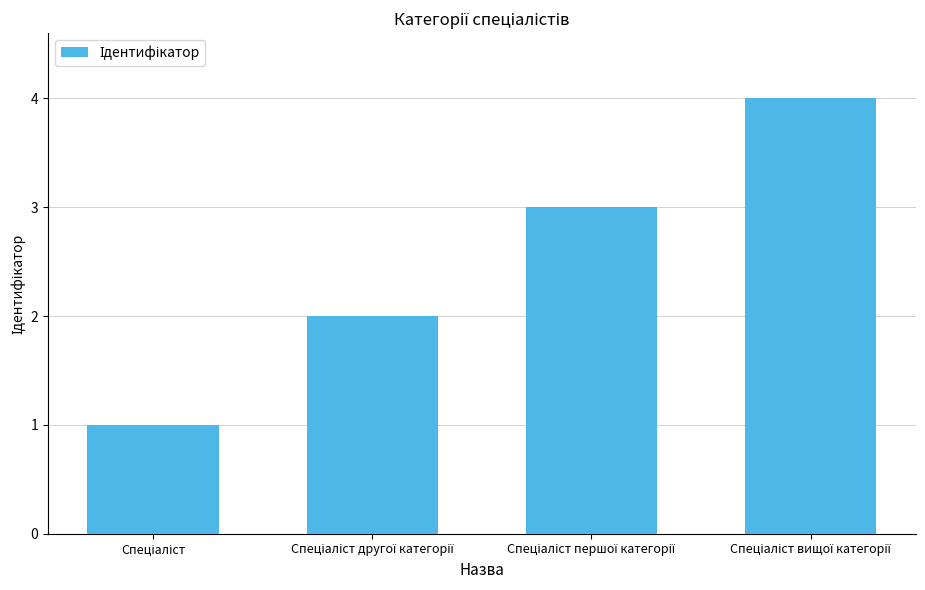

What is the difference between the maximum and minimum values?

3